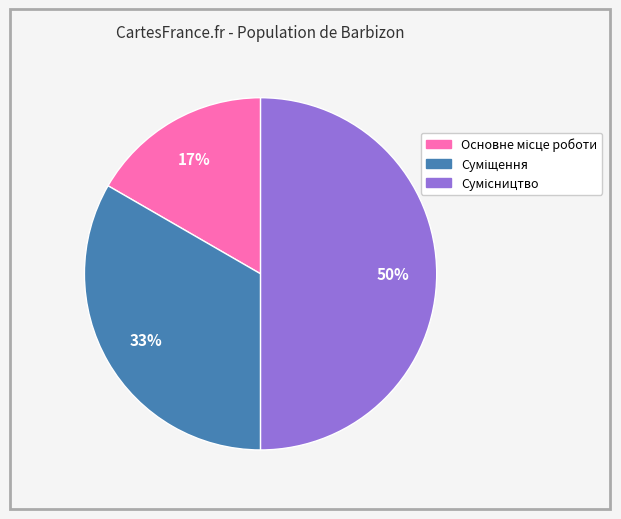

To the nearest percent, what is the difference between the largest and smallest slice percentages?

33%